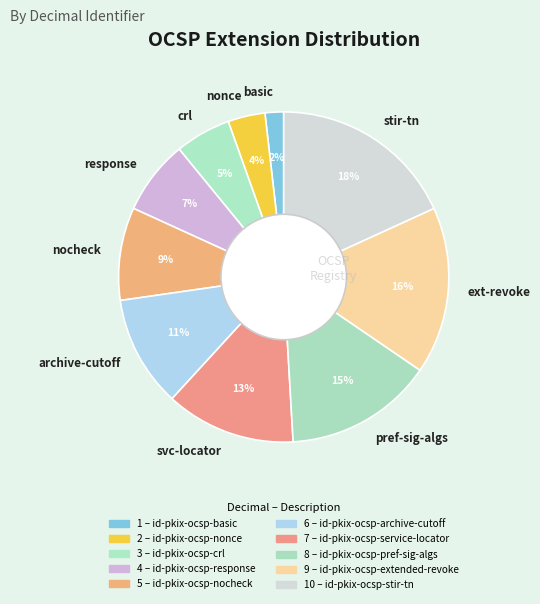

What is the largest slice in the pie chart?

stir-tn